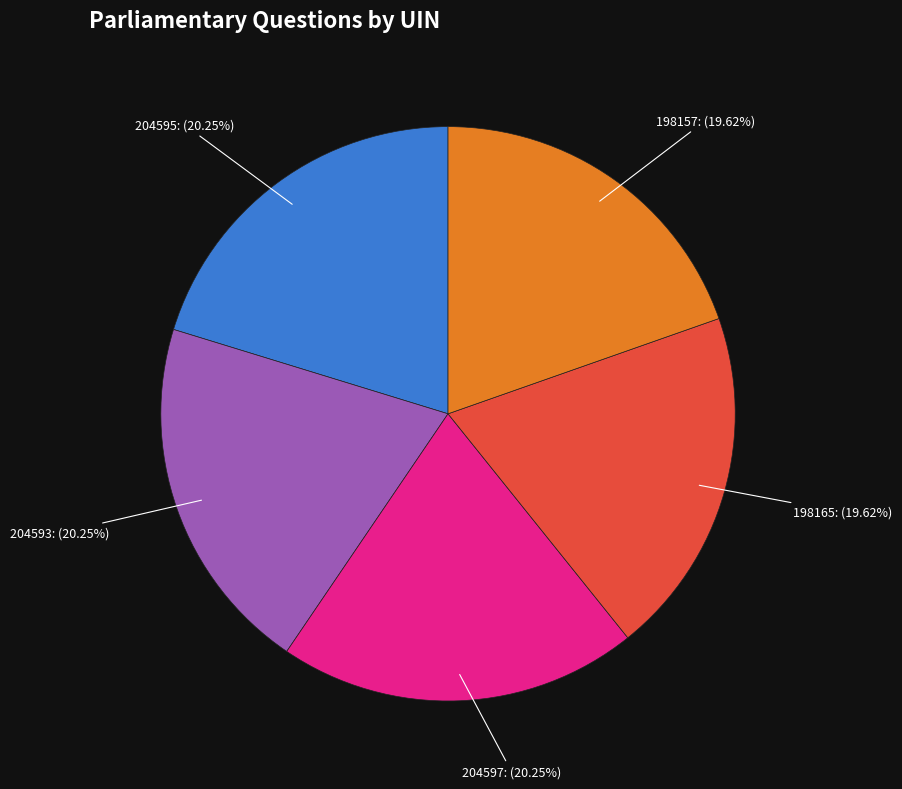

What percentage is the 204597 slice, to the nearest percent?

20%